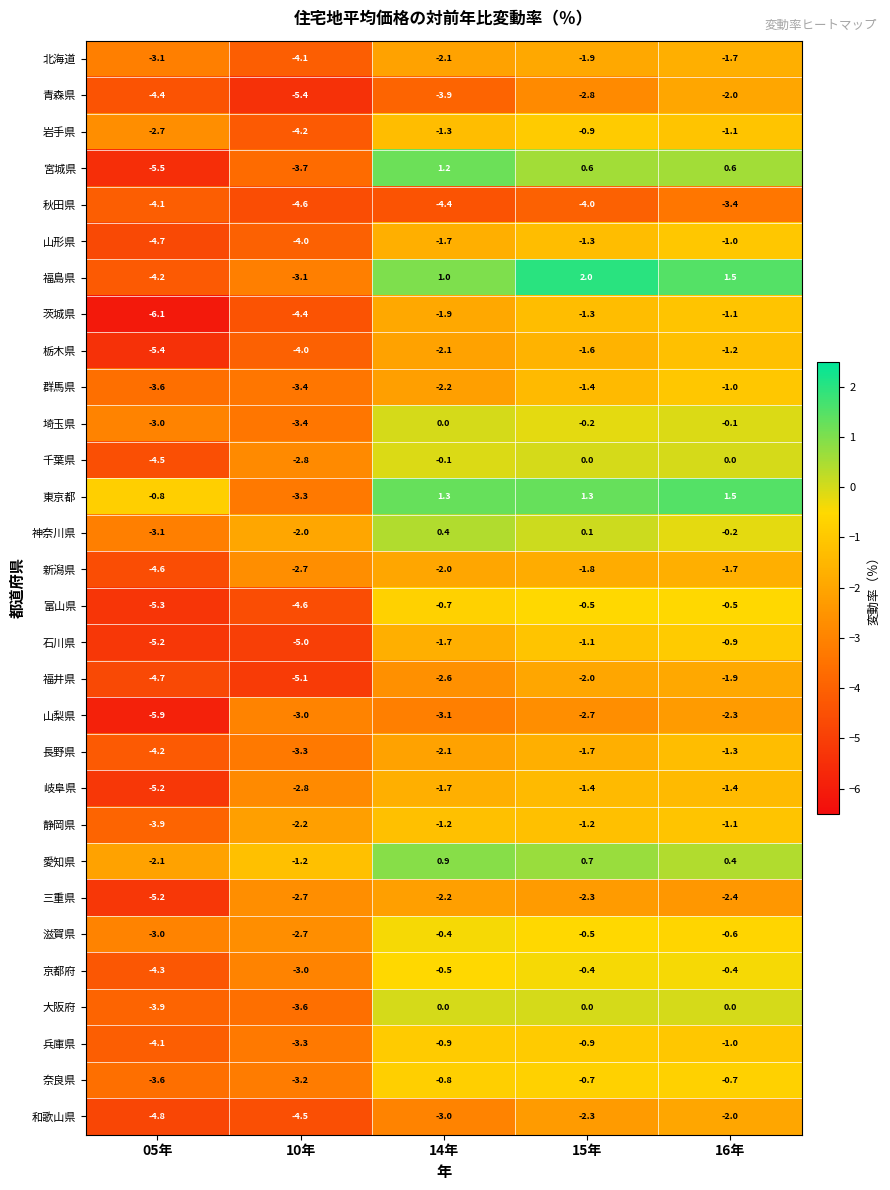

What is the sum of the 愛知県 values at 14年 and 15年?

1.6